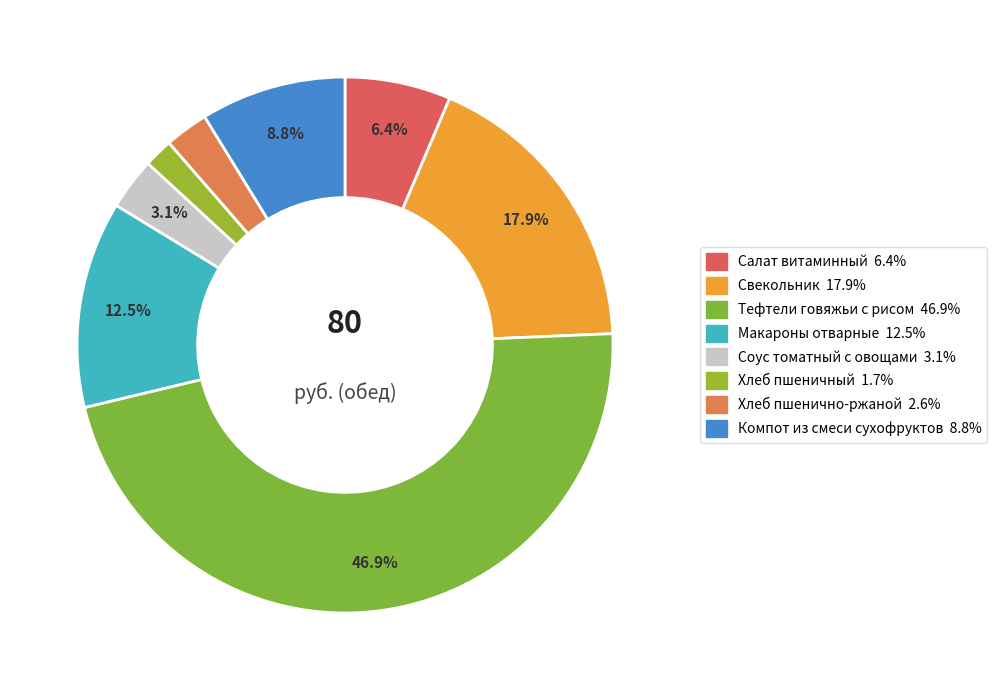

To the nearest percent, what is the average slice percentage?

12%